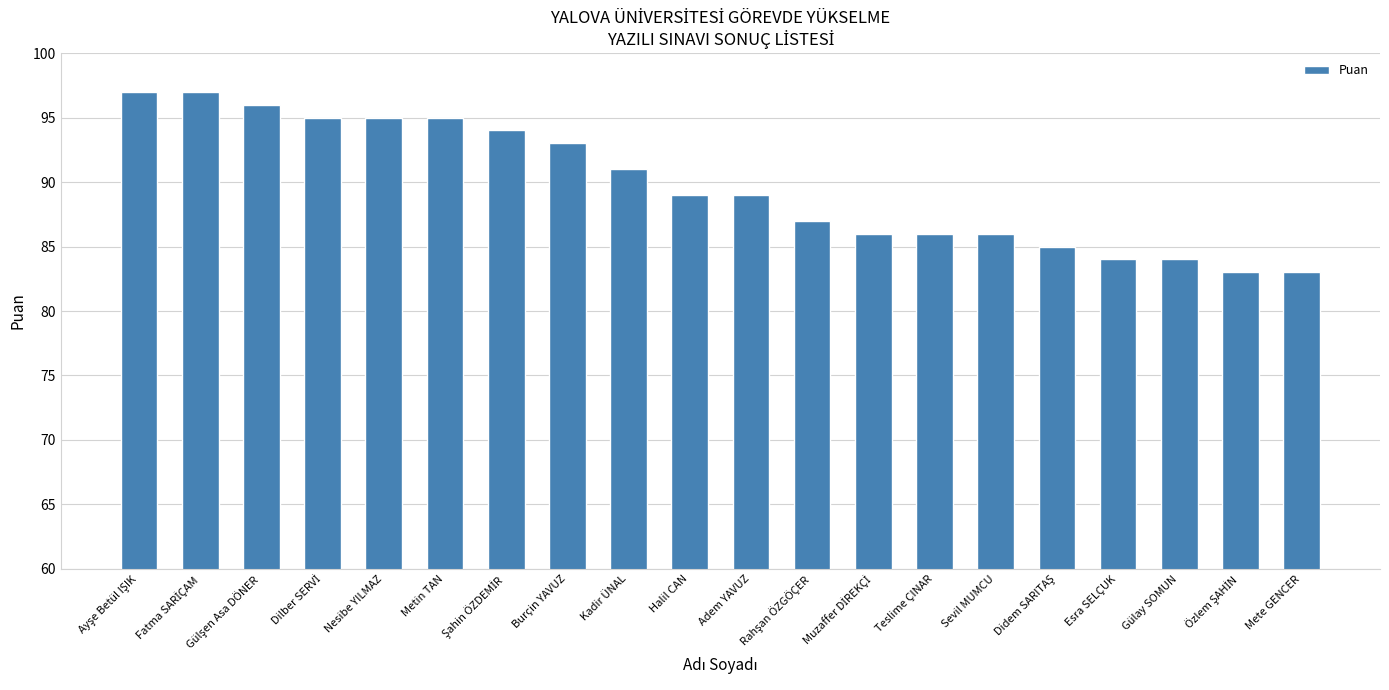

How many series are shown in this chart?

1